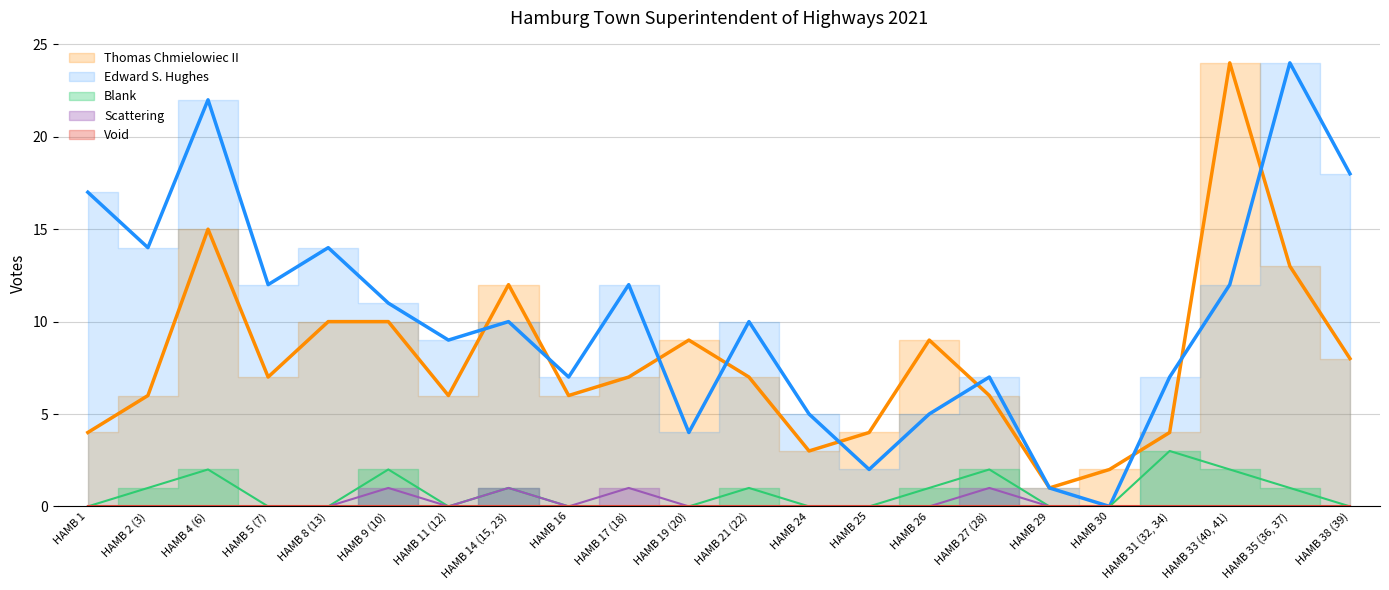

Which has a higher value, HAMB 38 (39) or HAMB 25?

HAMB 38 (39)